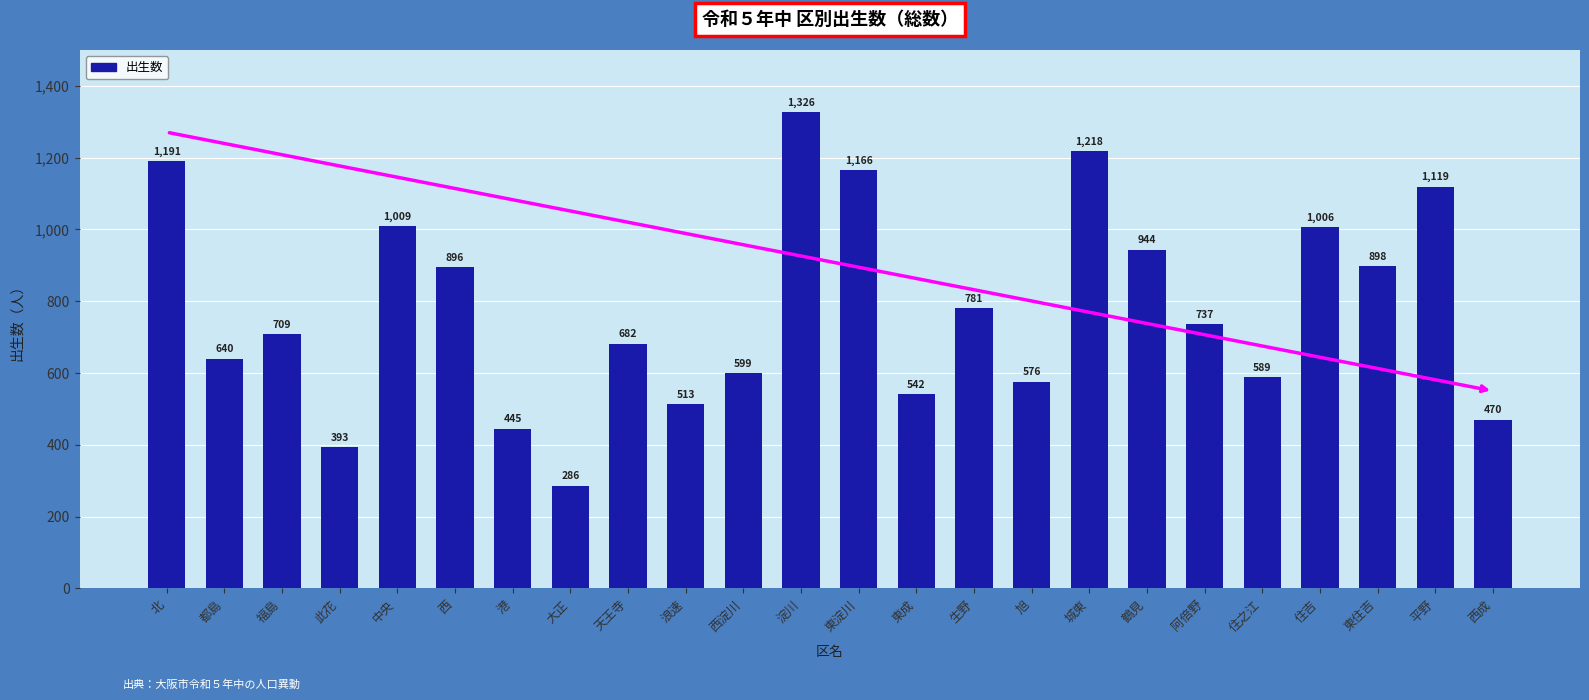

List the labels in order of value, smallest first.

大正, 此花, 港, 西成, 浪速, 東成, 旭, 住之江, 西淀川, 都島, 天王寺, 福島, 阿倍野, 生野, 西, 東住吉, 鶴見, 住吉, 中央, 平野, 東淀川, 北, 城東, 淀川